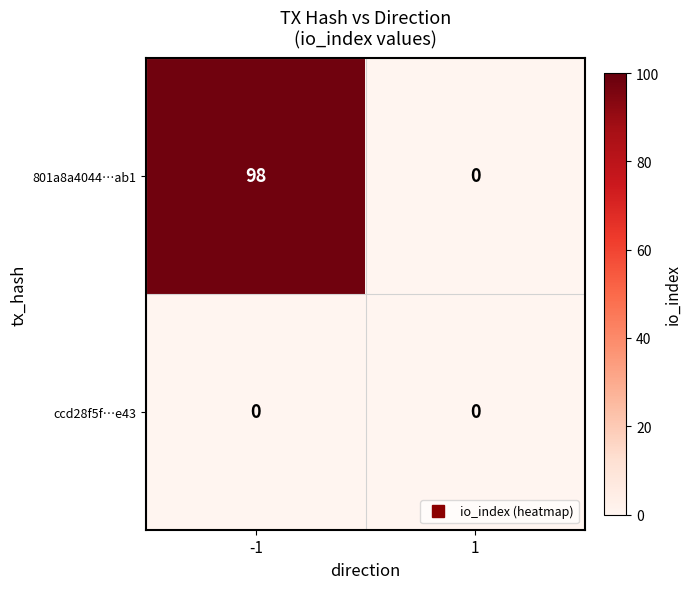

At which category is the sum across all series the highest?

-1